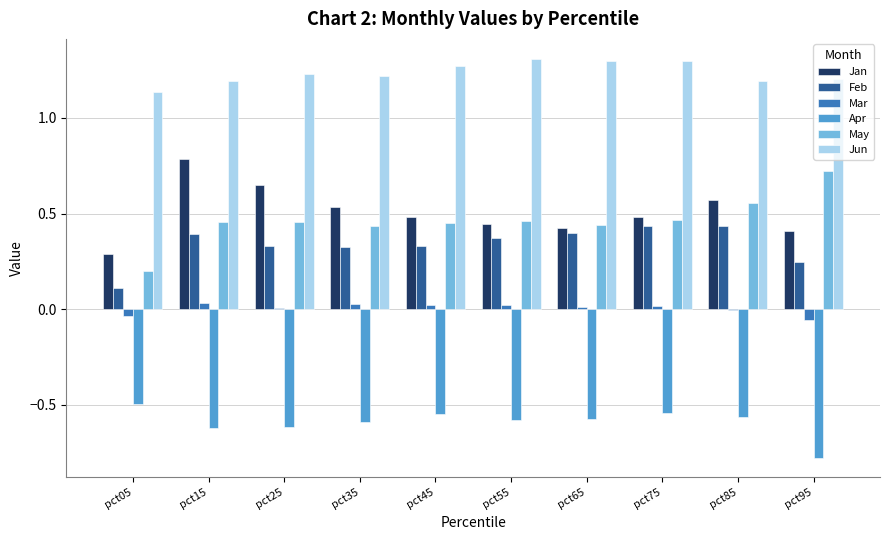

The Apr series shows -0.6 at pct85. True or false?

True